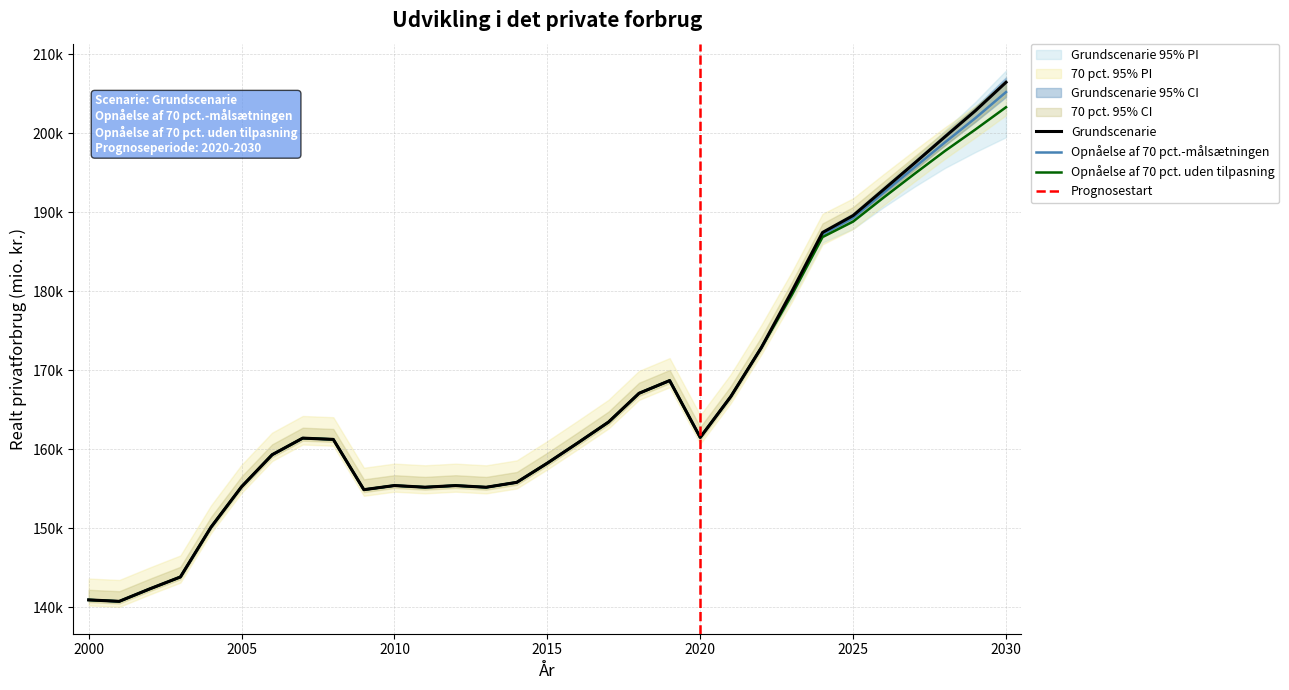

True or false: Opnaaelse af 70 pct.-maalsaetningen has a value of 205233.2 at 2030.

True